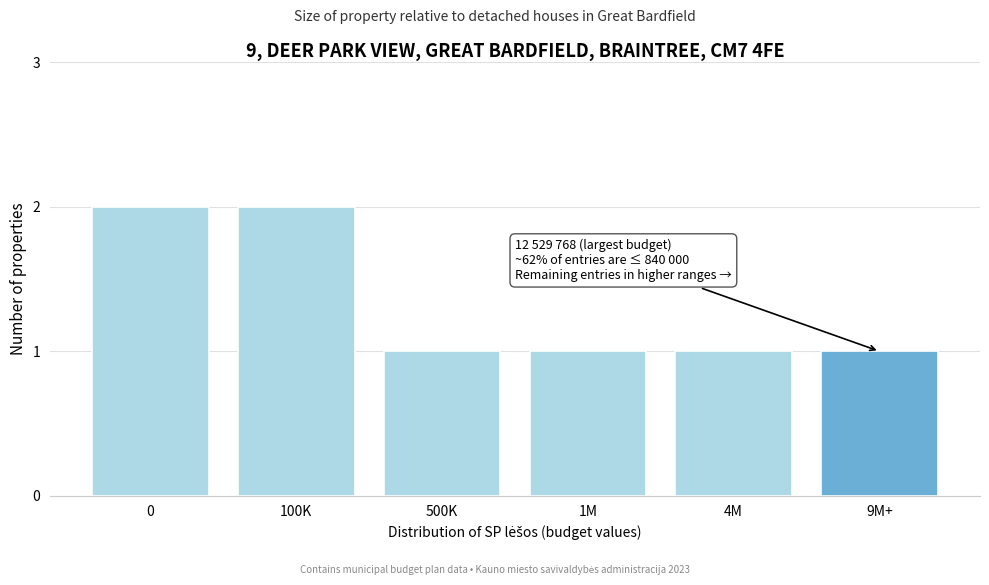

Reading left to right, list all the values displayed in this chart.

0=2	100K=2	500K=1	1M=1	4M=1	9M+=1